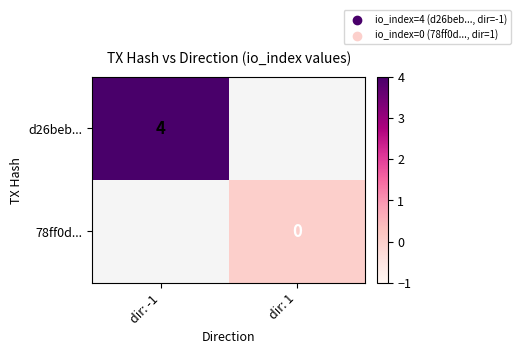

How many data points does each series have?

2